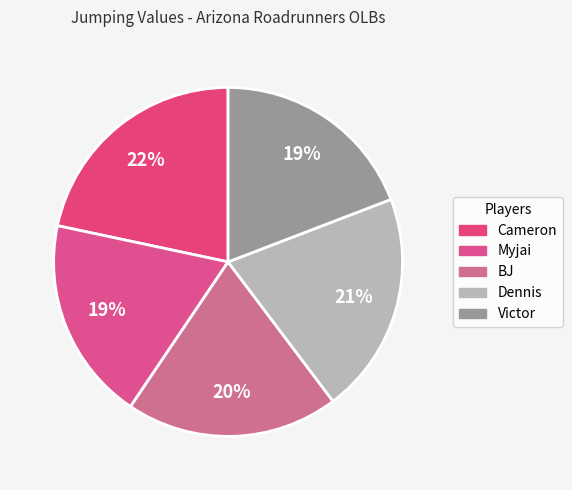

To the nearest percent, what percentage of the pie is Victor?

19%